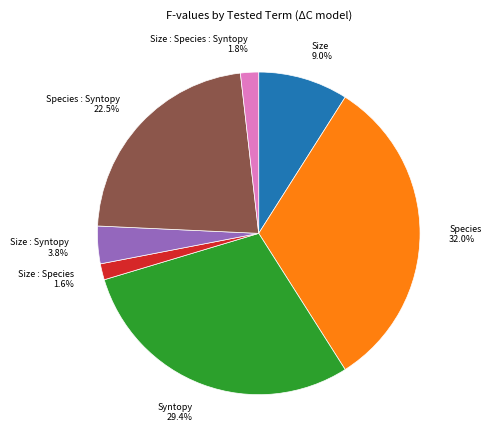

Is there a majority slice in this chart?

No